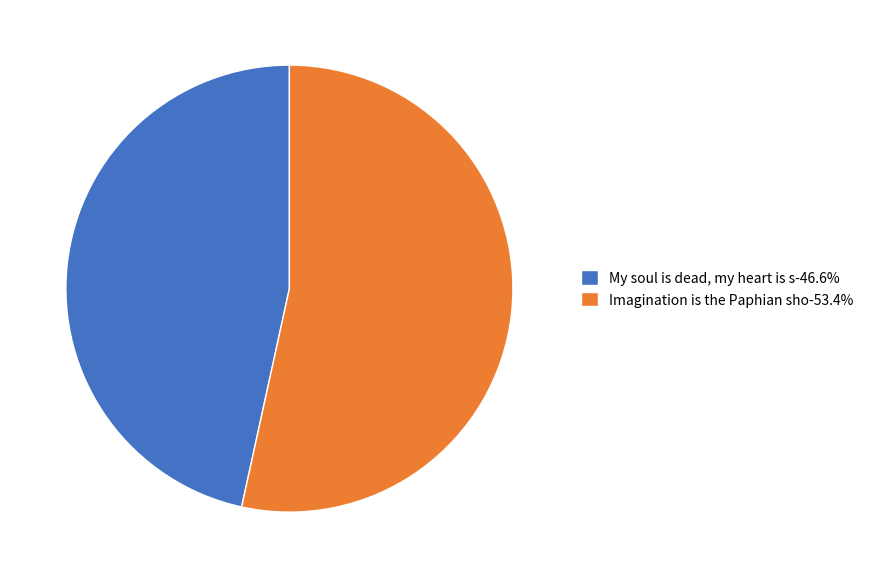

Approximately how many times larger is the value at Imagination is the Paphian sho-53.4% compared to My soul is dead, my heart is s-46.6%?

1.1